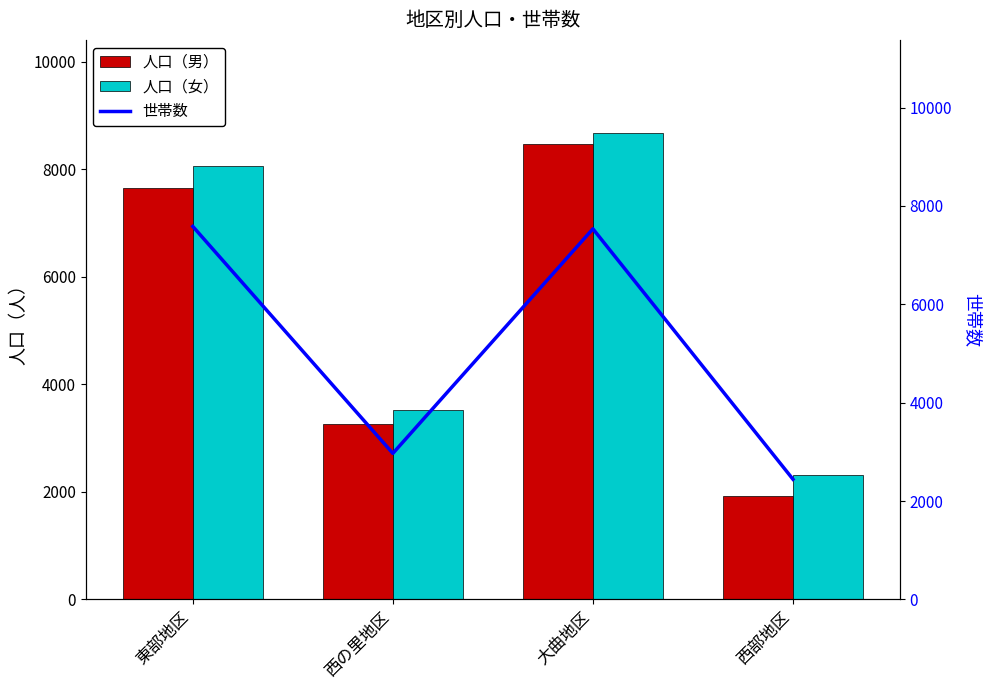

How many data points in 世帯数 are less than 7535?

2